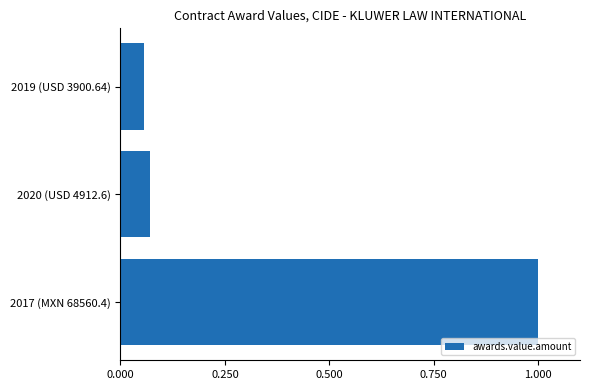

Between 2019 (USD 3900.64) and 2017 (MXN 68560.4), which is larger?

2017 (MXN 68560.4)